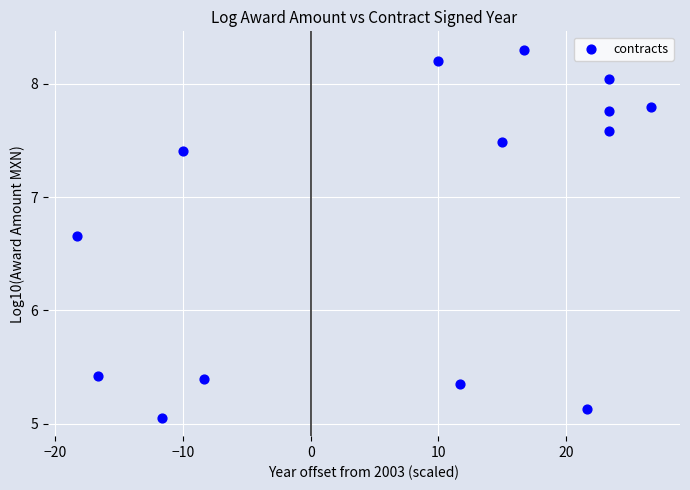

What is the range of Y values (max minus min)?

3.2